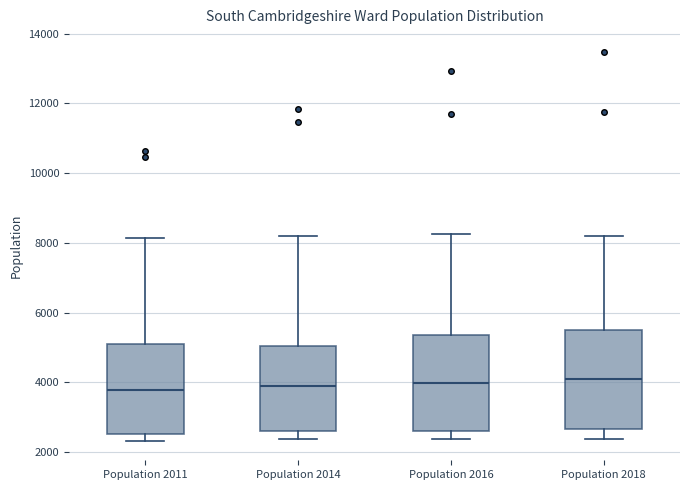

Reading left to right, transcribe this box plot: for each box, give where its median line is, the range the box spans, and where its two whiskers end, as read against the y-axis. The values are not printed on the chart, so give them approximately, as read against the axis.

Population 2011: median 3800, box 2600 to 5000, whiskers 2400 to 8200
Population 2014: median 3800, box 2600 to 5000, whiskers 2400 to 8200
Population 2016: median 4000, box 2600 to 5400, whiskers 2400 to 8200
Population 2018: median 4200, box 2600 to 5600, whiskers 2400 to 8200